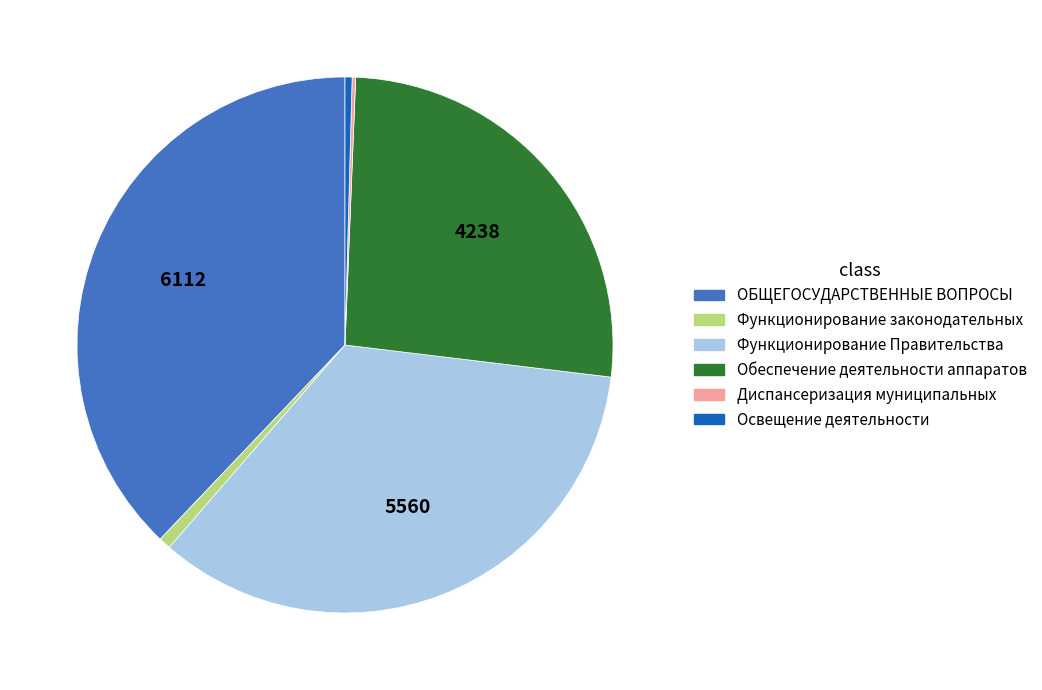

Is there a majority slice in this chart?

No